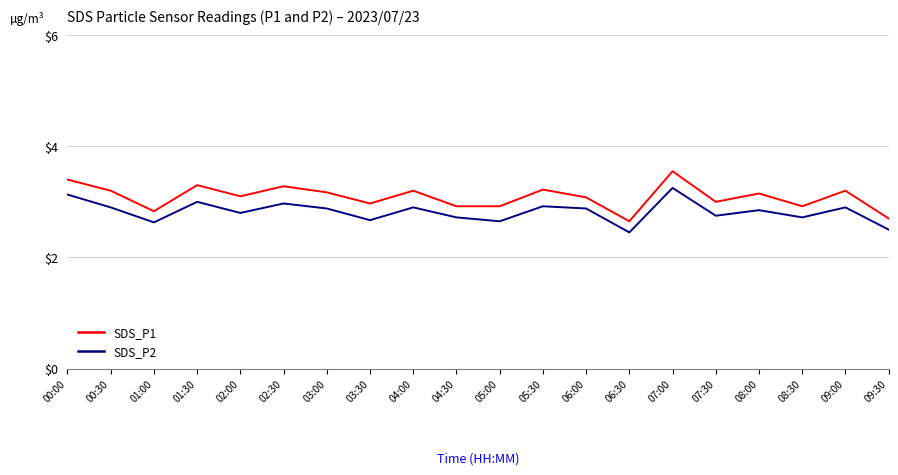

What is the difference between the highest and lowest values at 06:00?

0.2